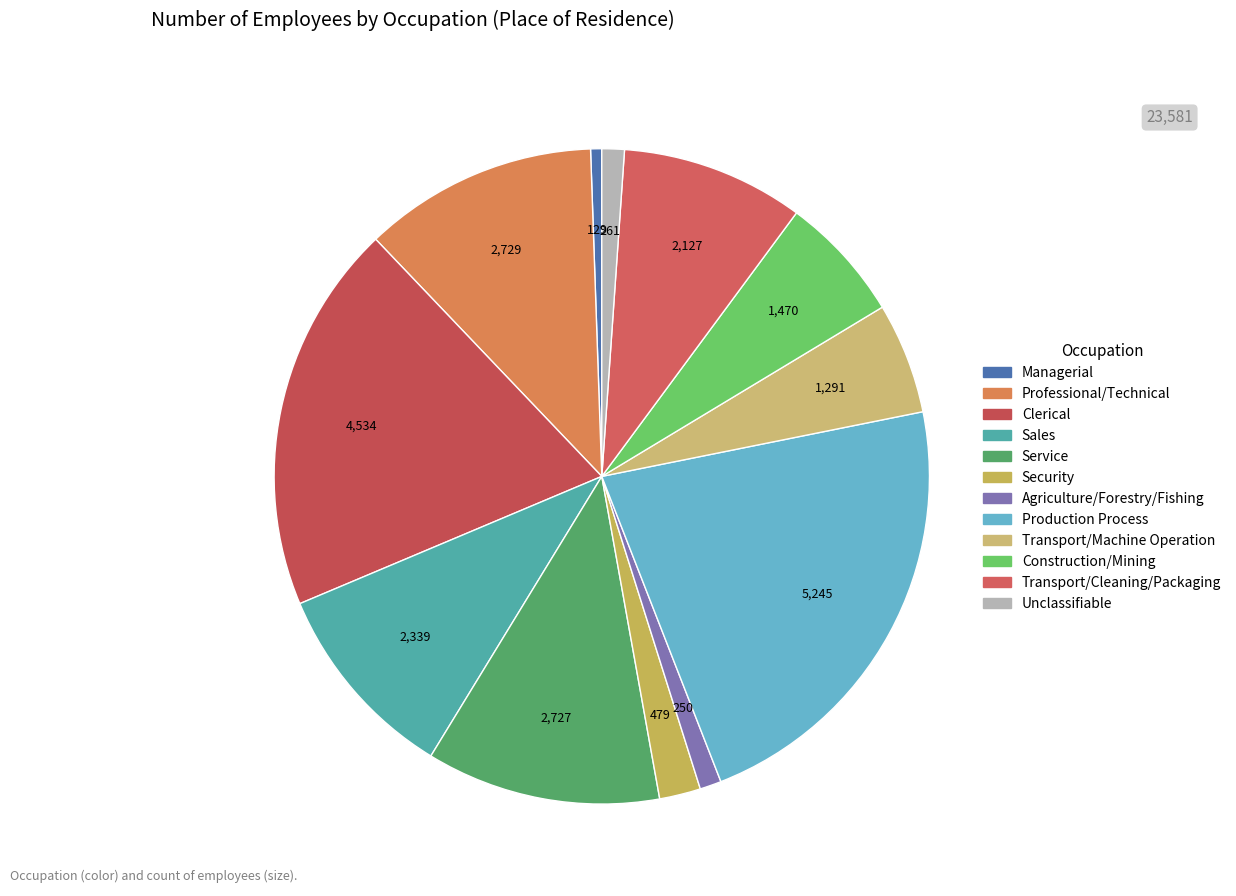

Which slice is the smallest?

Ａ 管理的職業従事者